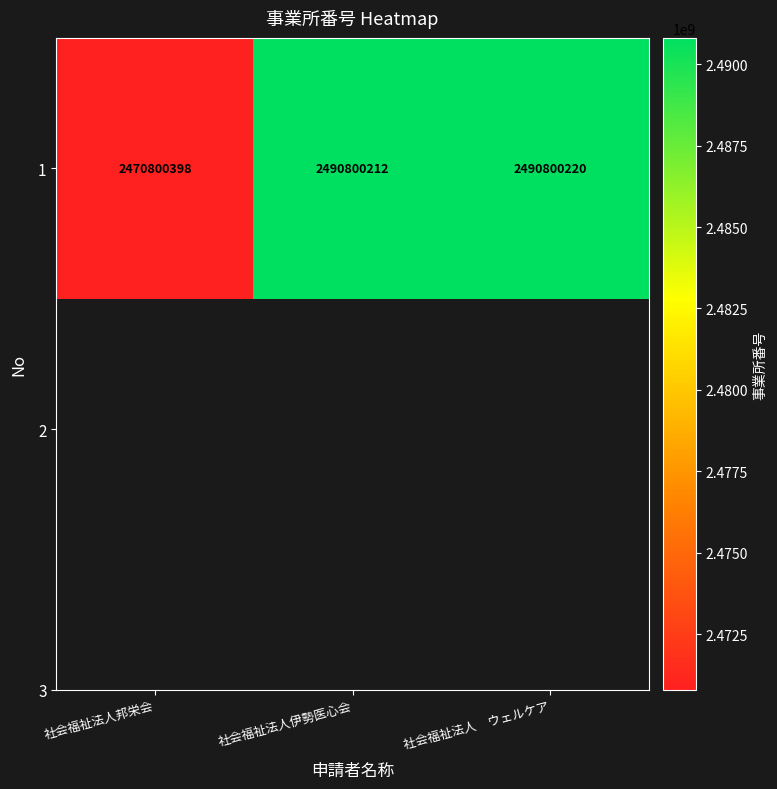

Reading left to right, list all the values displayed in this chart.

2470800398	2490800212	2490800220